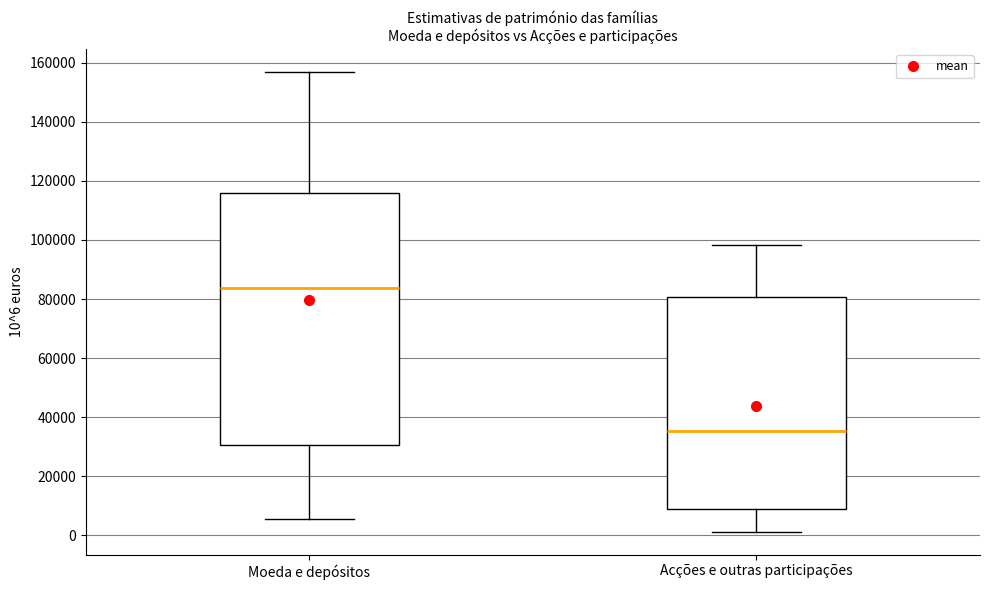

Where is the upper edge of the box for Acções e outras participações on the y-axis? The values are not printed on the chart, so give them approximately, as read against the axis.

80000